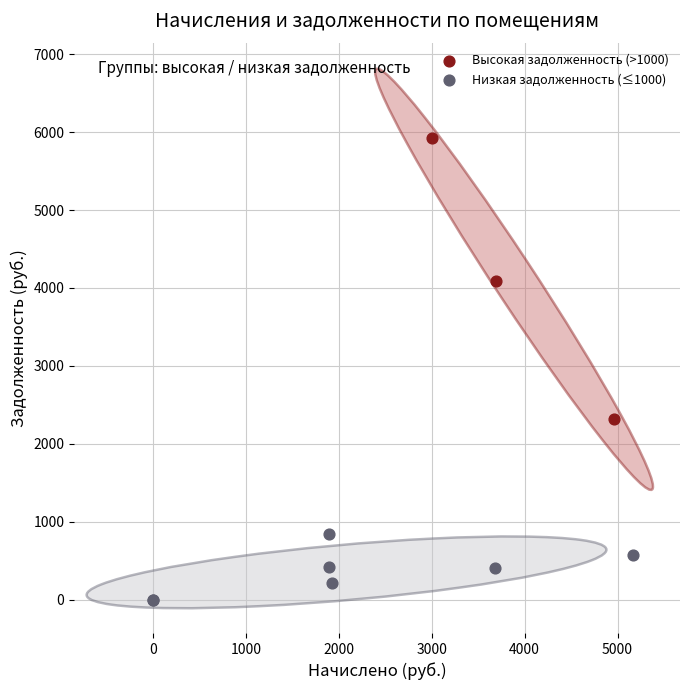

Which series has the largest Y range (max minus min)?

Высокая задолженность (>1000)